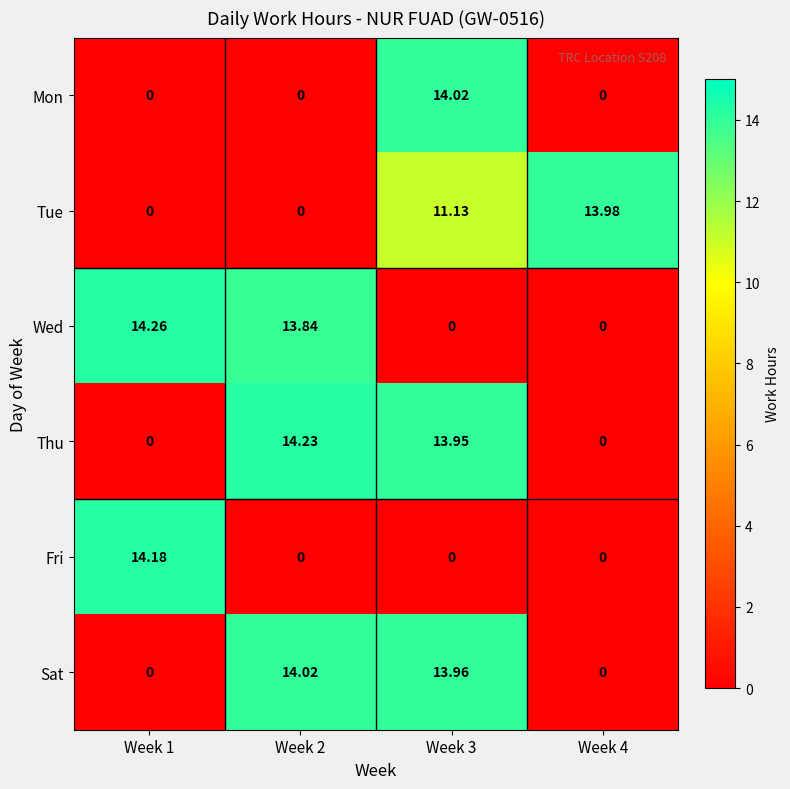

Which series changed the most between Week 1 and Week 2?

Thu